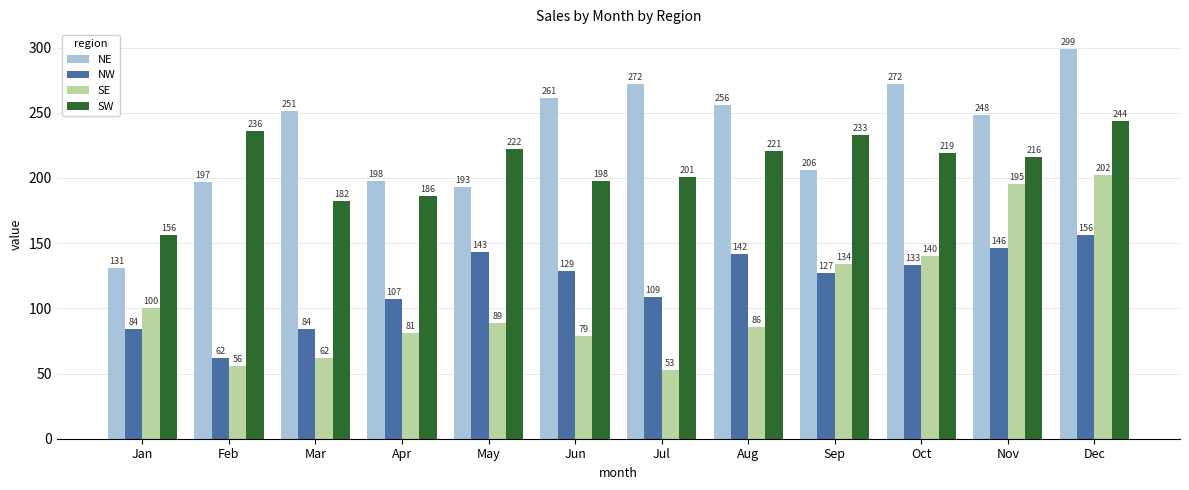

What is the difference between the NE values at Feb and Apr?

1